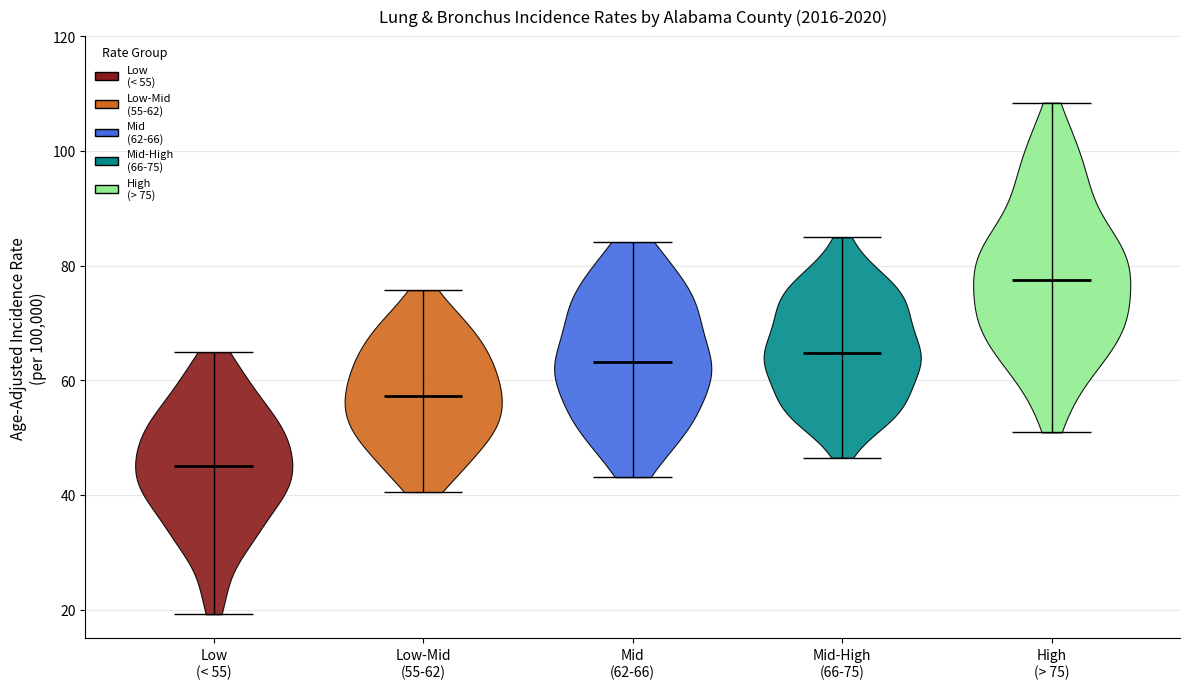

Reading left to right, read every violin against the y-axis: where its median line is, and the lowest and highest points it reaches. The values are not printed on the chart, so give them approximately, as read against the axis.

Low (< 55): median line 44, lowest point 20, highest point 64
Low-Mid (55-62): median line 58, lowest point 40, highest point 76
Mid (62-66): median line 64, lowest point 44, highest point 84
Mid-High (66-75): median line 64, lowest point 46, highest point 84
High (> 75): median line 78, lowest point 50, highest point 108